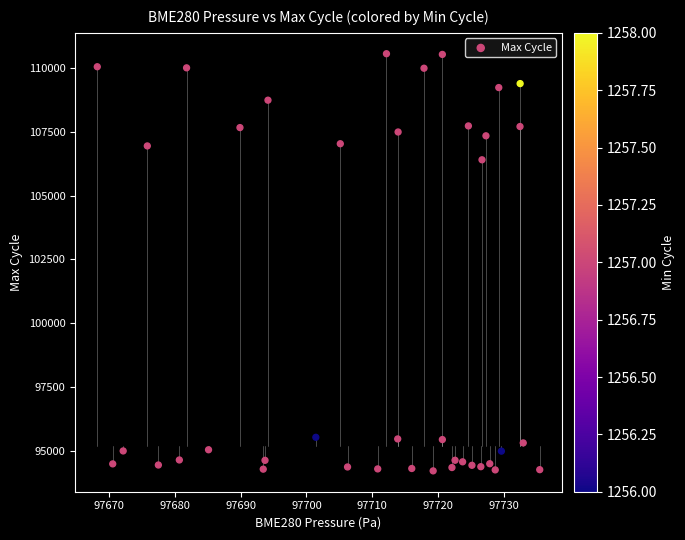

What Y value in the scatter plot is closest to 102389?

106411